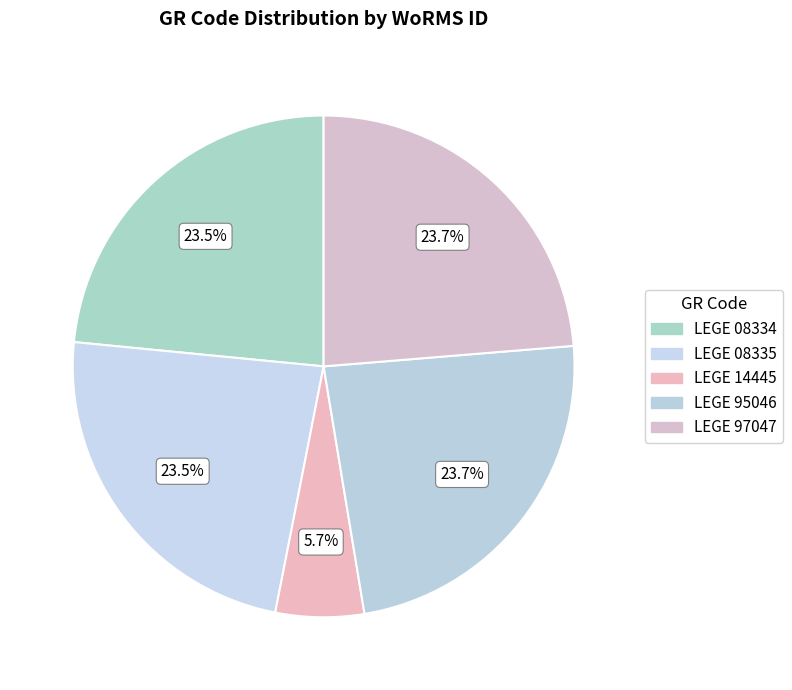

To the nearest percent, what is the average slice percentage?

20%